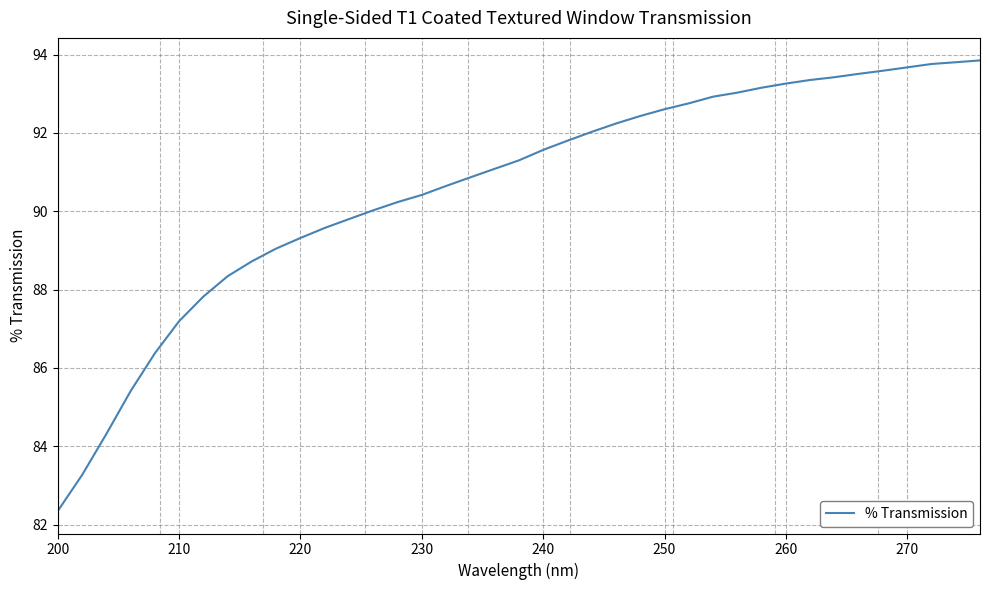

What is the smallest value displayed?

82.3